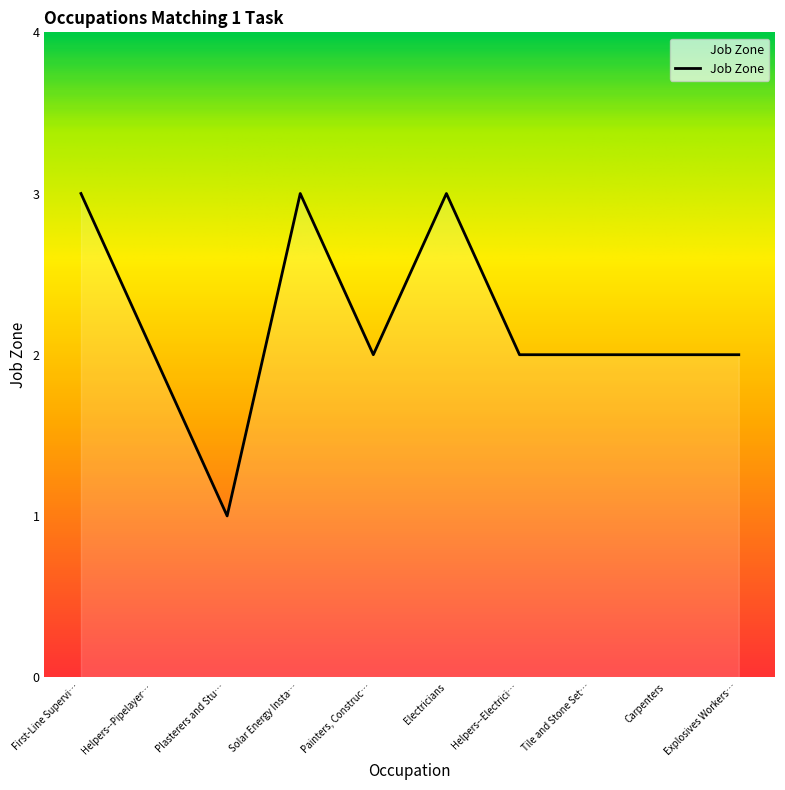

Is it true that the value at Electricians is 3?

True